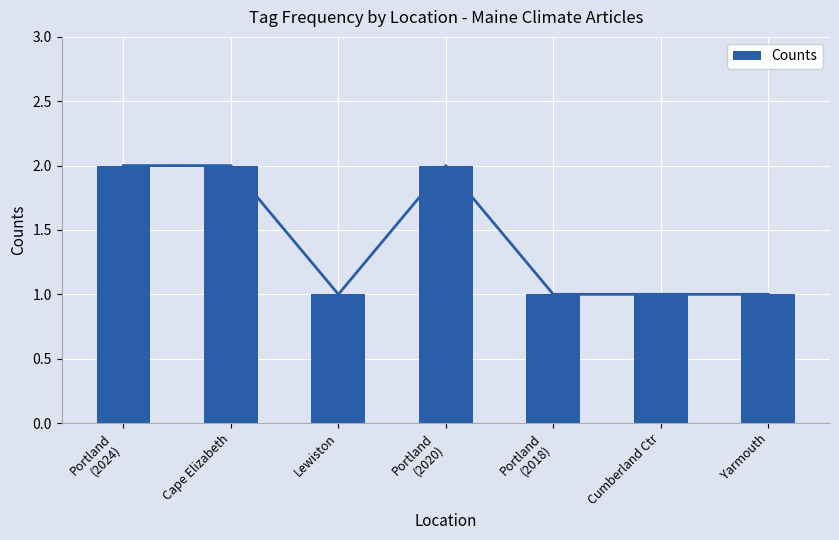

List the labels in order of value, smallest first.

Lewiston, Portland
(2018), Cumberland Ctr, Yarmouth, Portland
(2024), Cape Elizabeth, Portland
(2020)